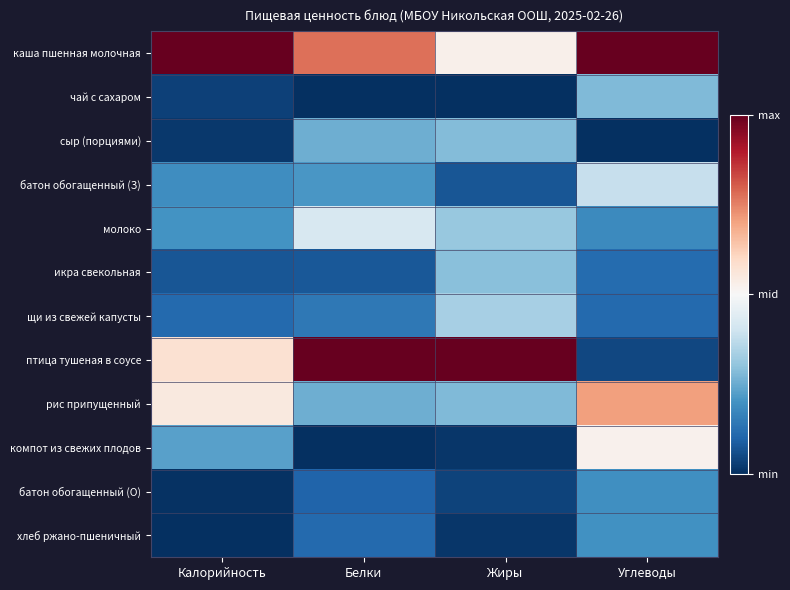

Between Калорийность and Белки, which is larger?

Калорийность